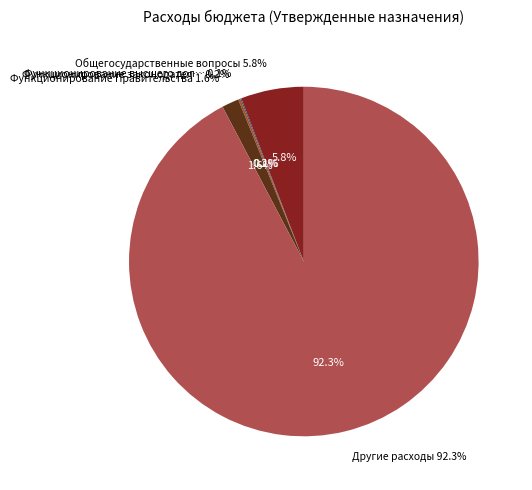

Does Другие расходы account for over 50% of the chart?

Yes